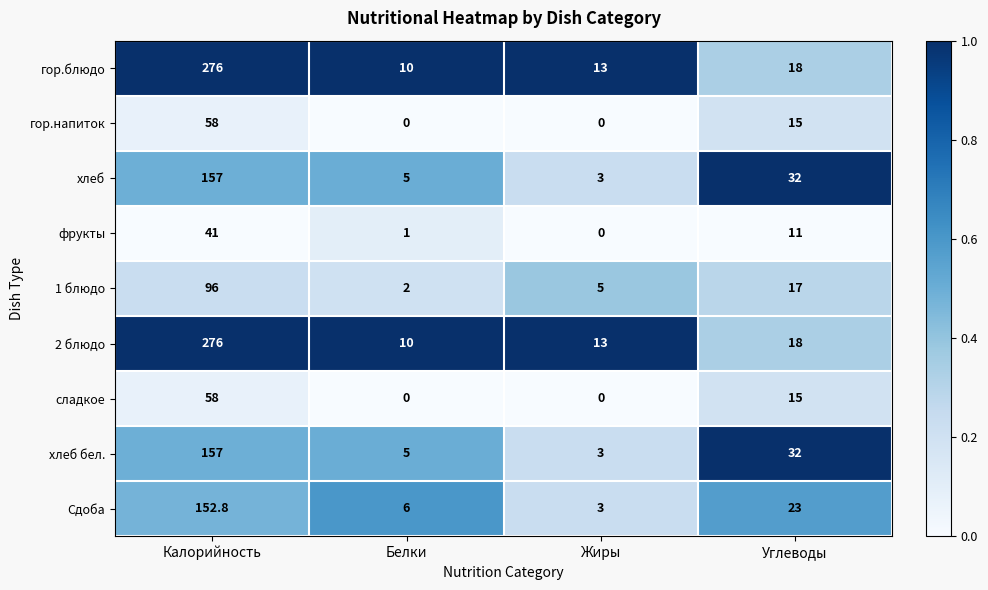

At which category is the sum across all series the highest?

Калорийность